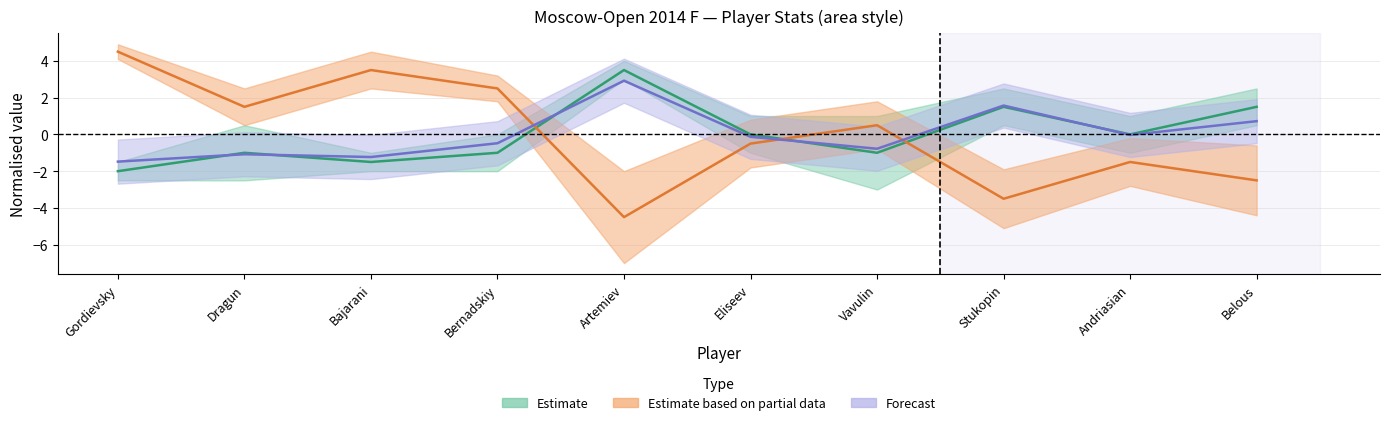

How many values in Ст.ном are below zero?

5